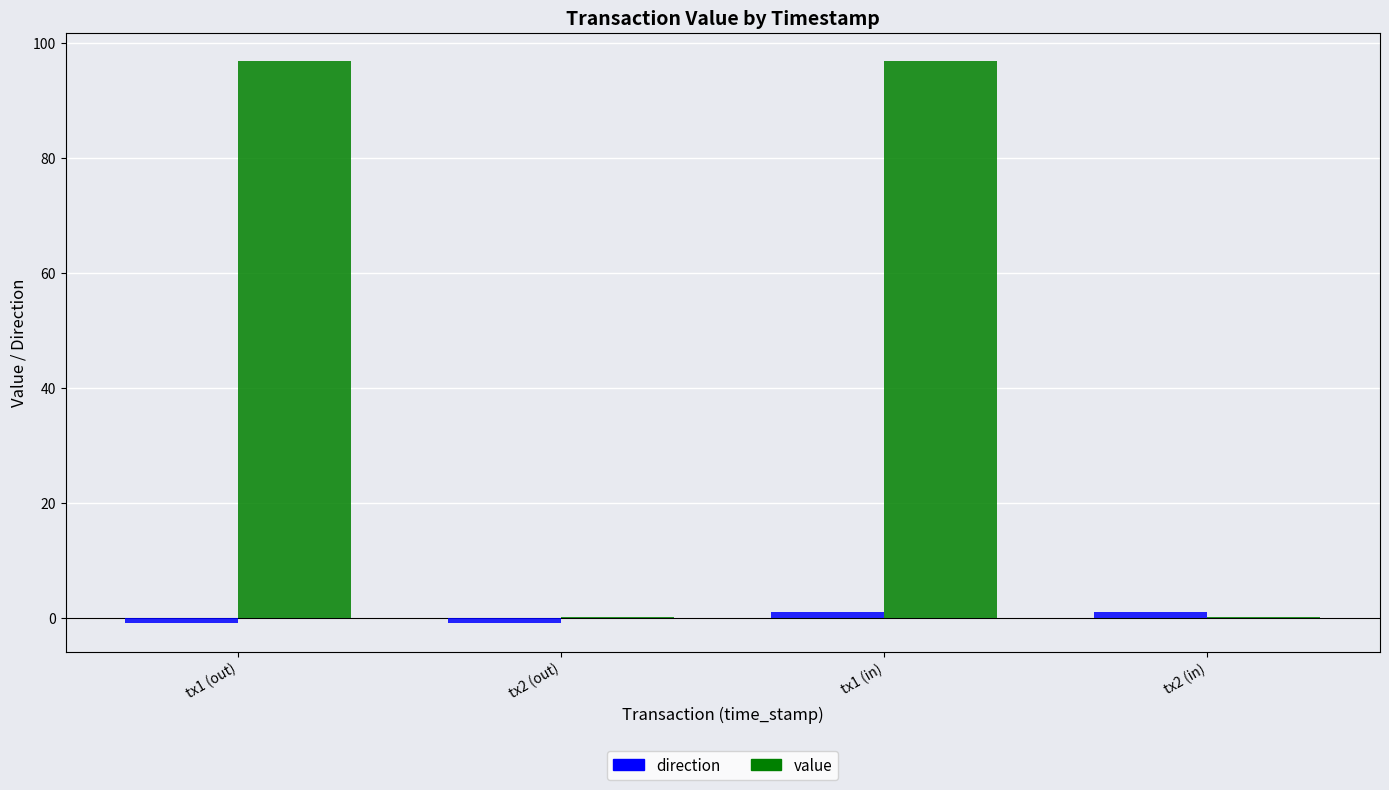

What is the maximum value shown in the chart?

96.9